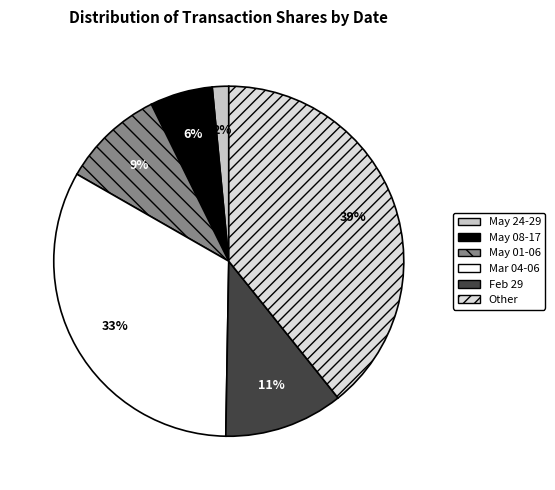

Is there a majority slice in this chart?

No